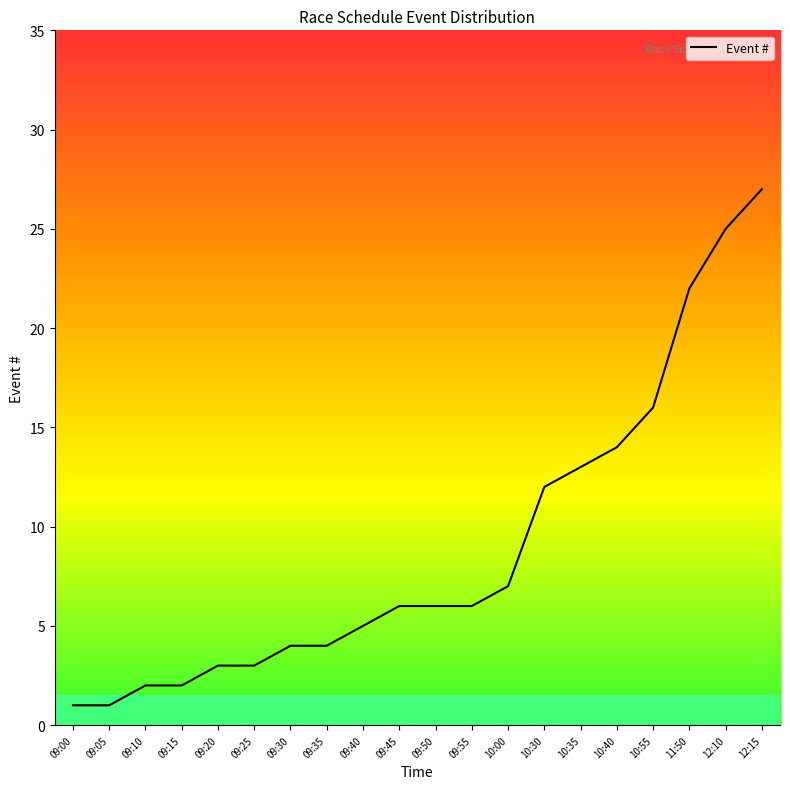

The chart shows a value of 4 at 09:30. True or false?

True